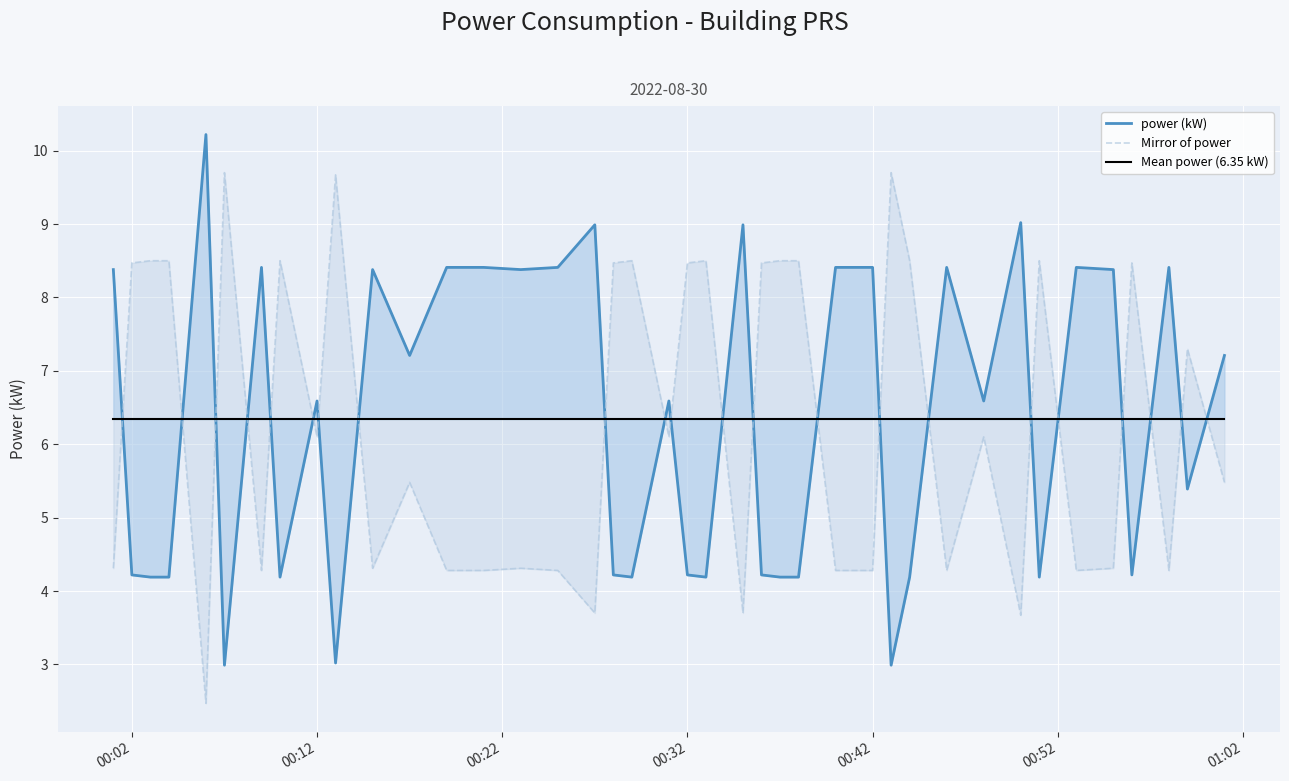

What is the minimum value shown in the chart?

2.5